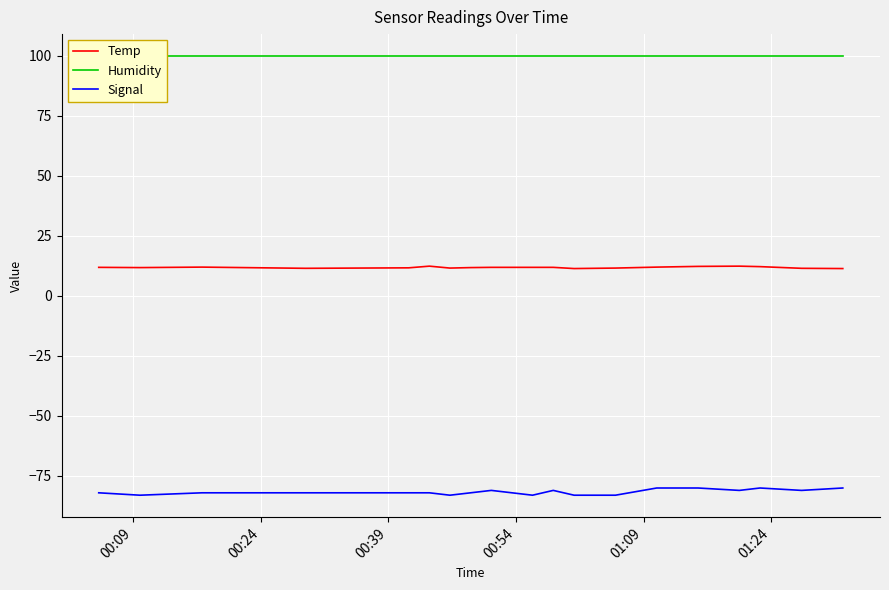

True or false: Temp and Signal intersect in this chart.

False